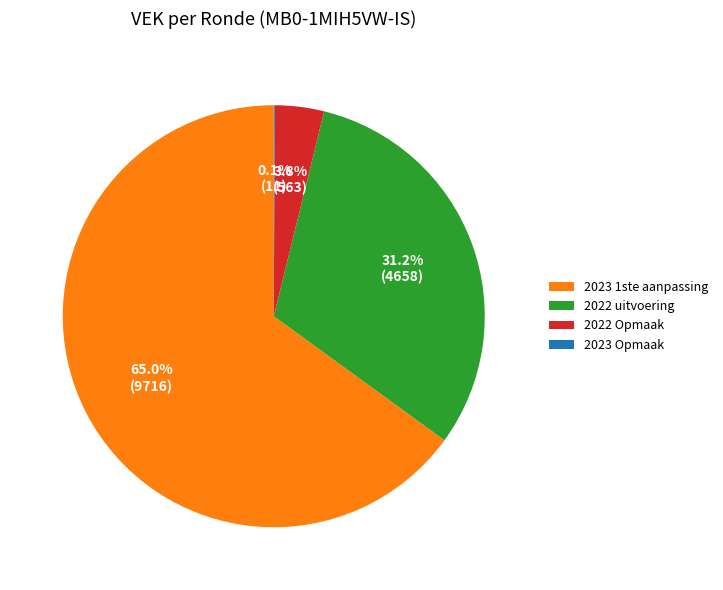

Is 2023 1ste aanpassing the majority of the pie?

Yes